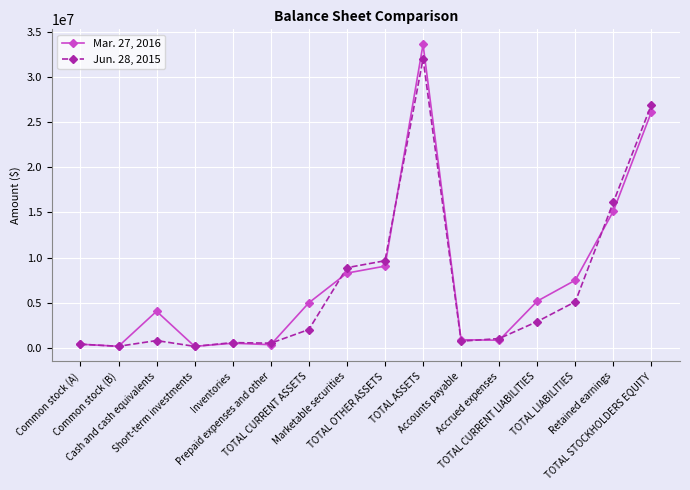

List the series in order of their overall mean, highest first.

Mar. 27, 2016, Jun. 28, 2015